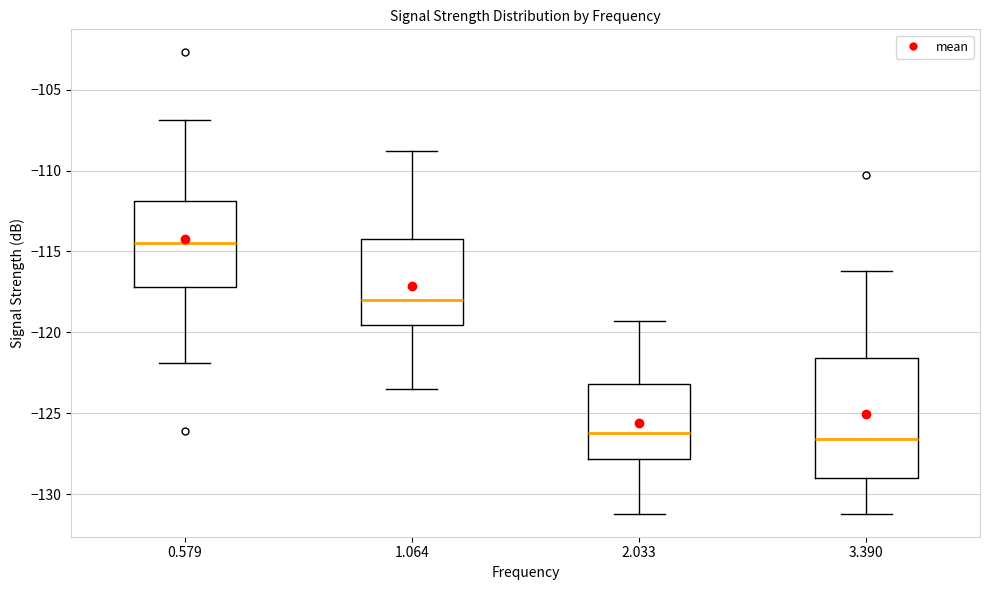

Where is the upper edge of the box at x = 3.390 on the y-axis? The values are not printed on the chart, so give them approximately, as read against the axis.

-121.5